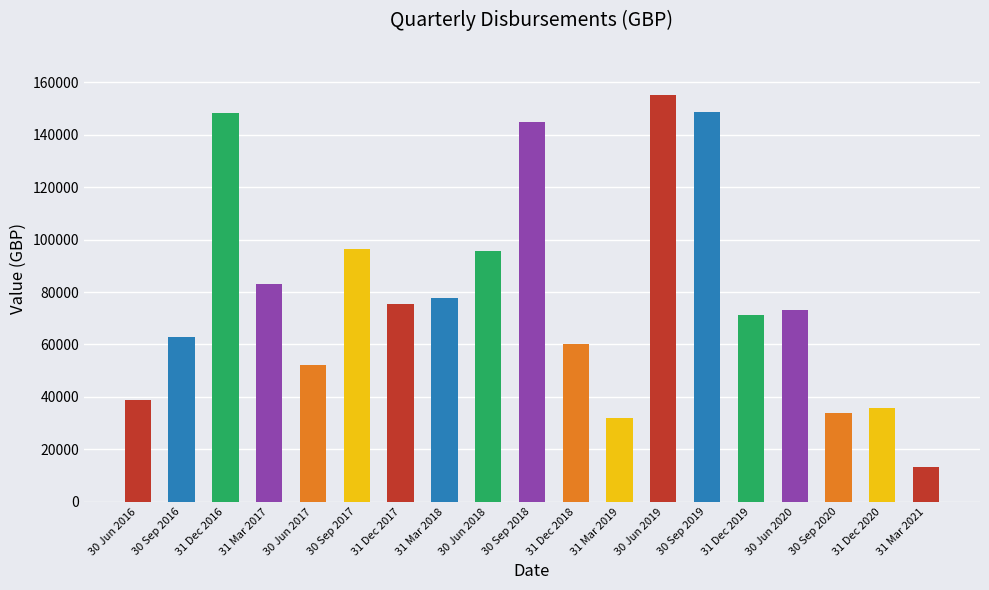

Approximately how many times larger is the value at 31 Dec 2020 compared to 31 Mar 2021?

2.7